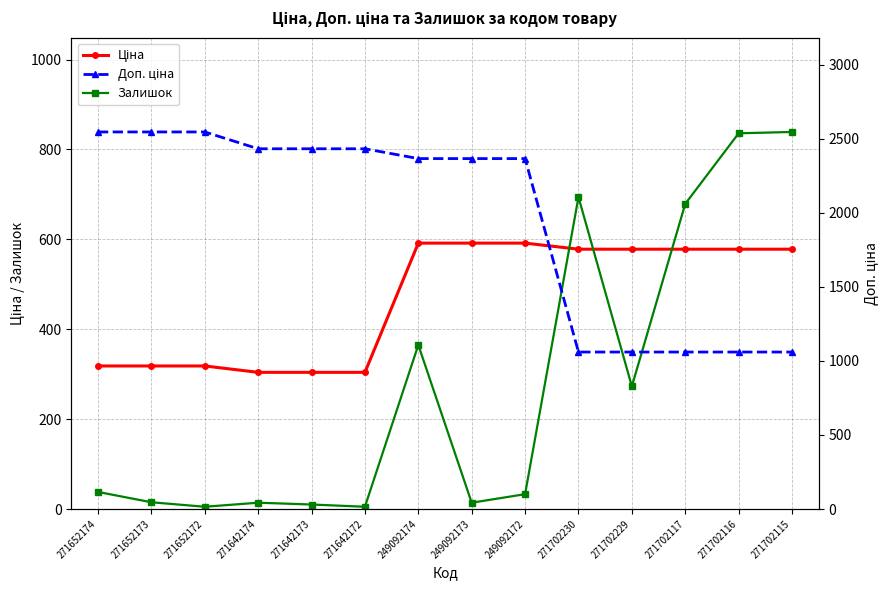

True or false: Доп. ціна and Ціна cross at least once.

False